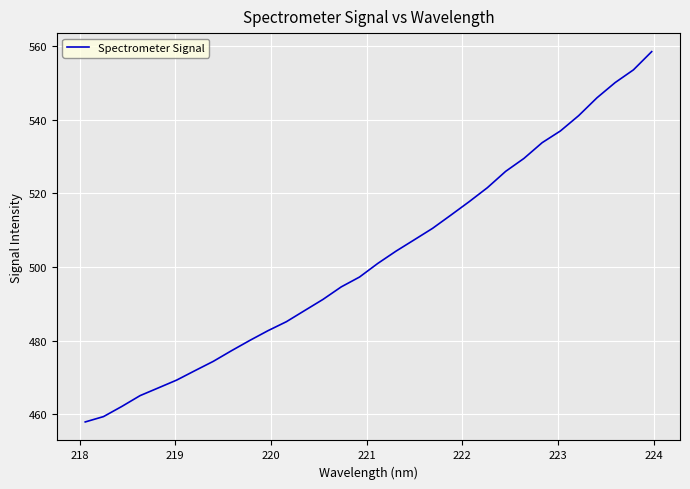

True or false: the data has more than 0 interior local peaks.

False